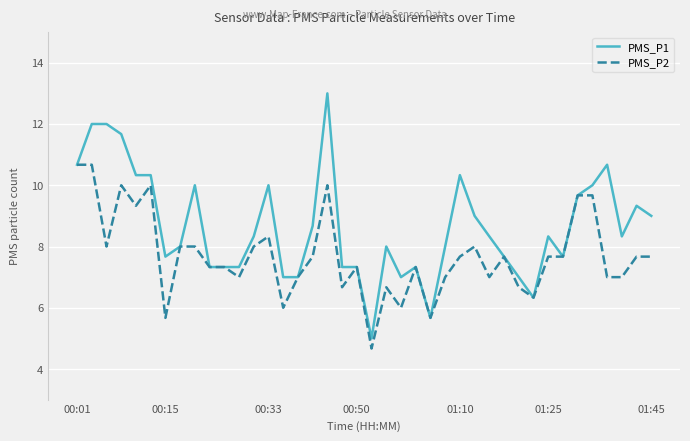

Which series has the largest total across all categories?

PMS_P1